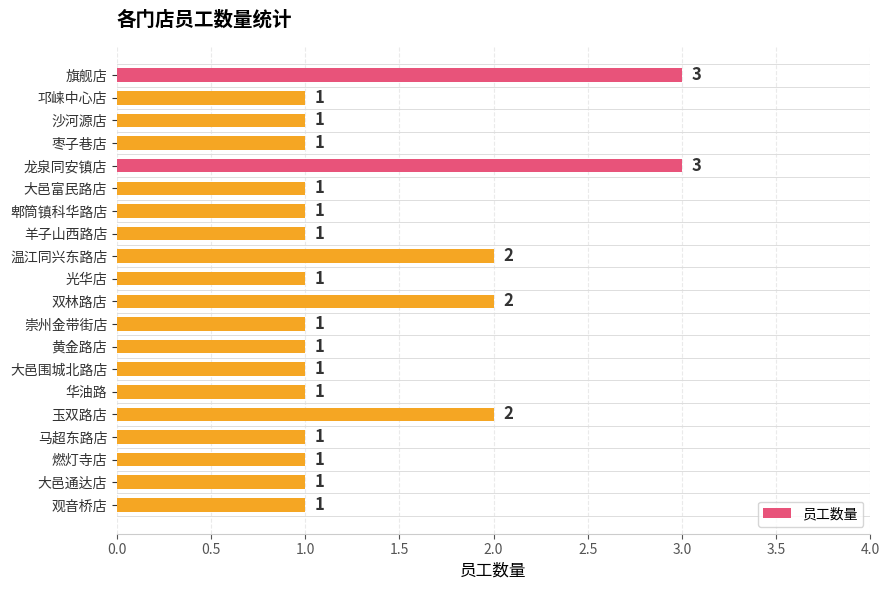

Reading top to bottom, what are all the values shown in this chart?

旗舰店=3	邛崃中心店=1	沙河源店=1	枣子巷店=1	龙泉同安镇店=3	大邑富民路店=1	郫筒镇科华路店=1	羊子山西路店=1	温江同兴东路店=2	光华店=1	双林路店=2	崇州金带街店=1	黄金路店=1	大邑围城北路店=1	华油路=1	玉双路店=2	马超东路店=1	燃灯寺店=1	大邑通达店=1	观音桥店=1